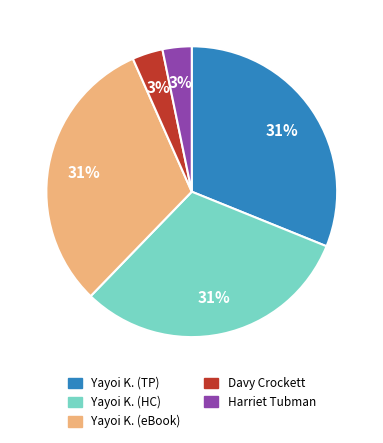

Does any single category account for the majority?

No